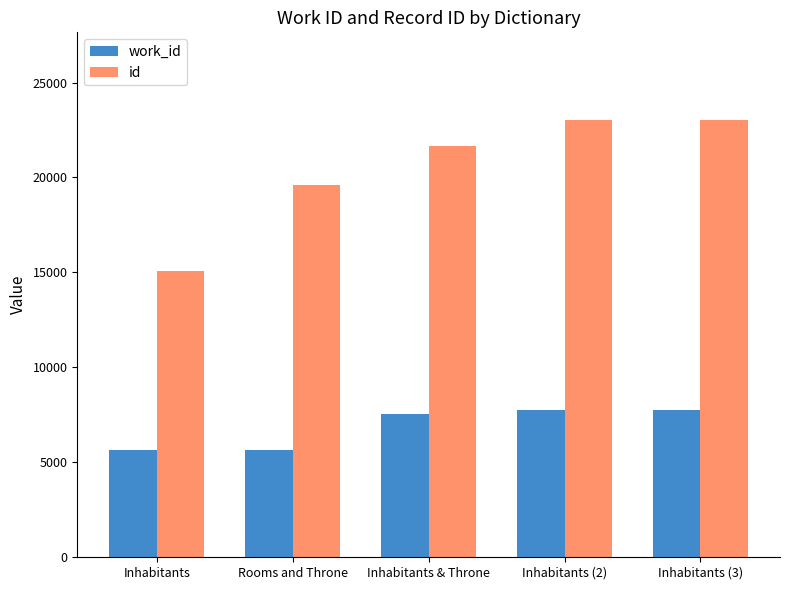

Rank the series by their maximum value, from highest to lowest.

id, work_id